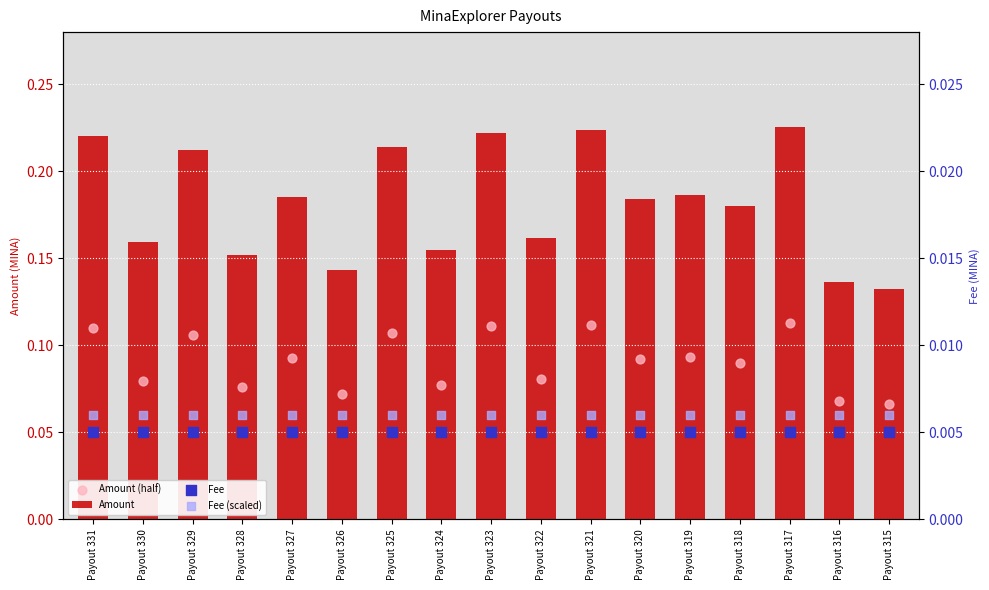

Which series contains the lowest Y value?

Fee